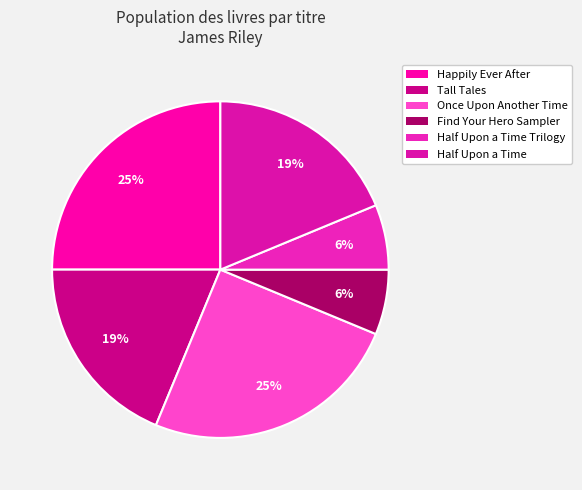

How many segments does this pie chart have?

6